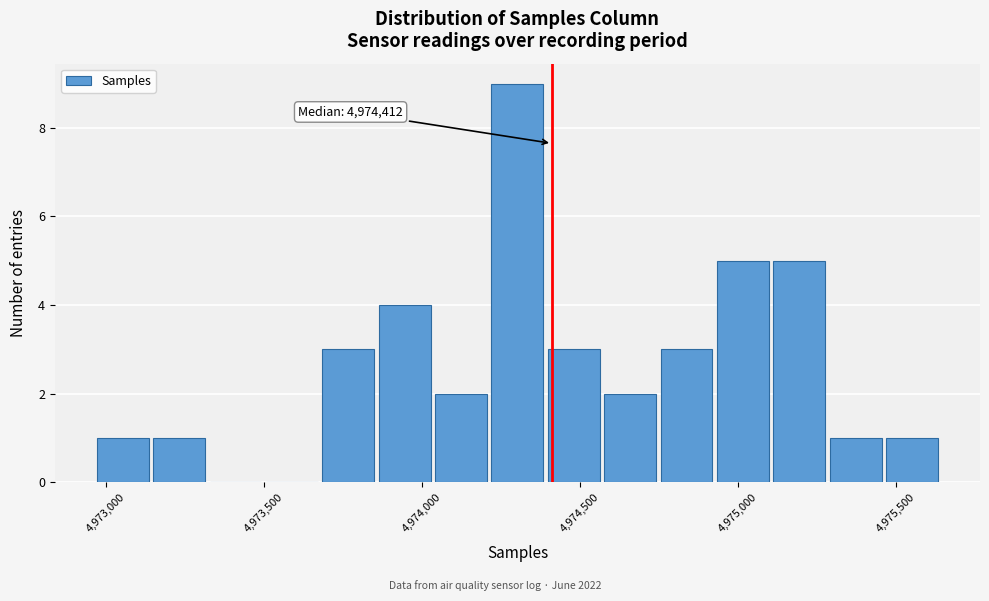

Read against the x-axis, roughly where is the centre of the tallest bar?

4974300